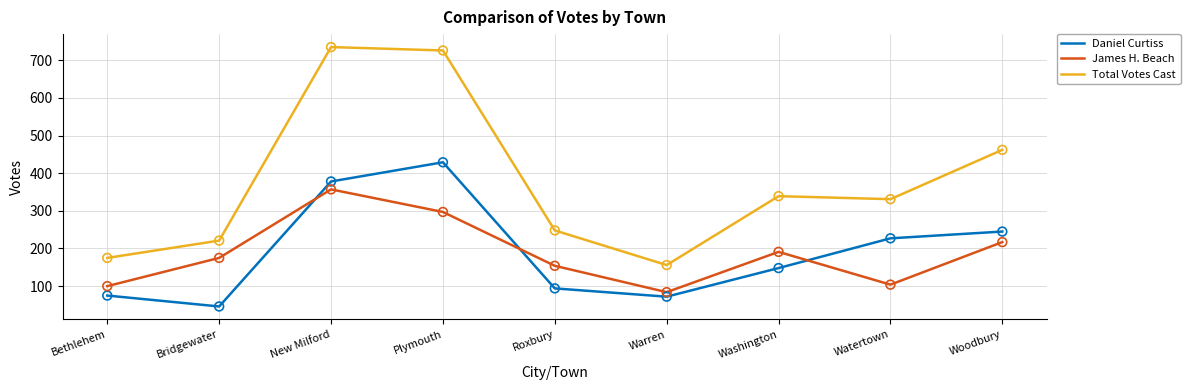

Is the value of Daniel Curtiss at Washington greater than the value of Total Votes Cast at New Milford?

No